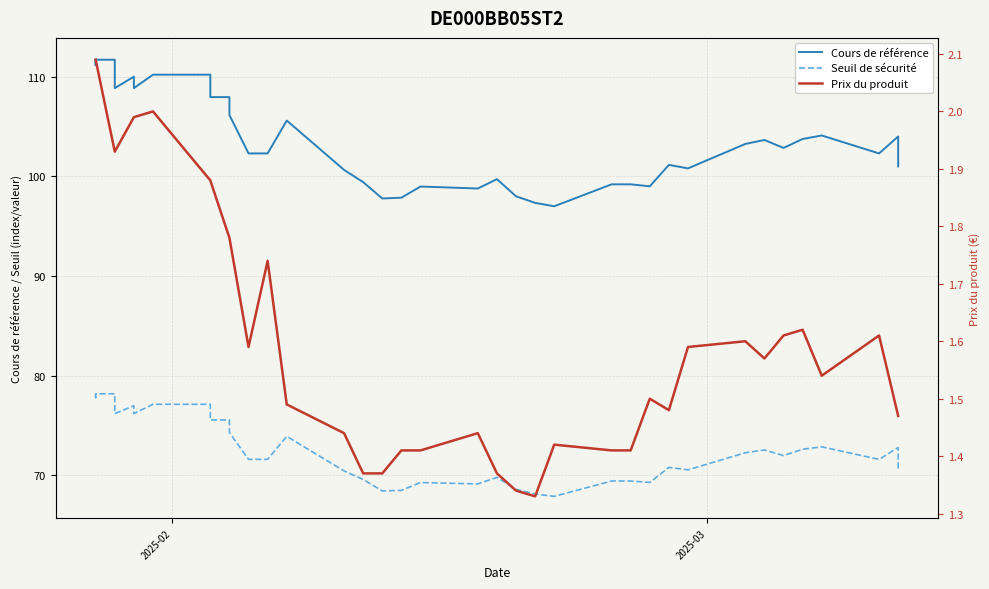

Which series has the widest spread of values?

Cours de référence